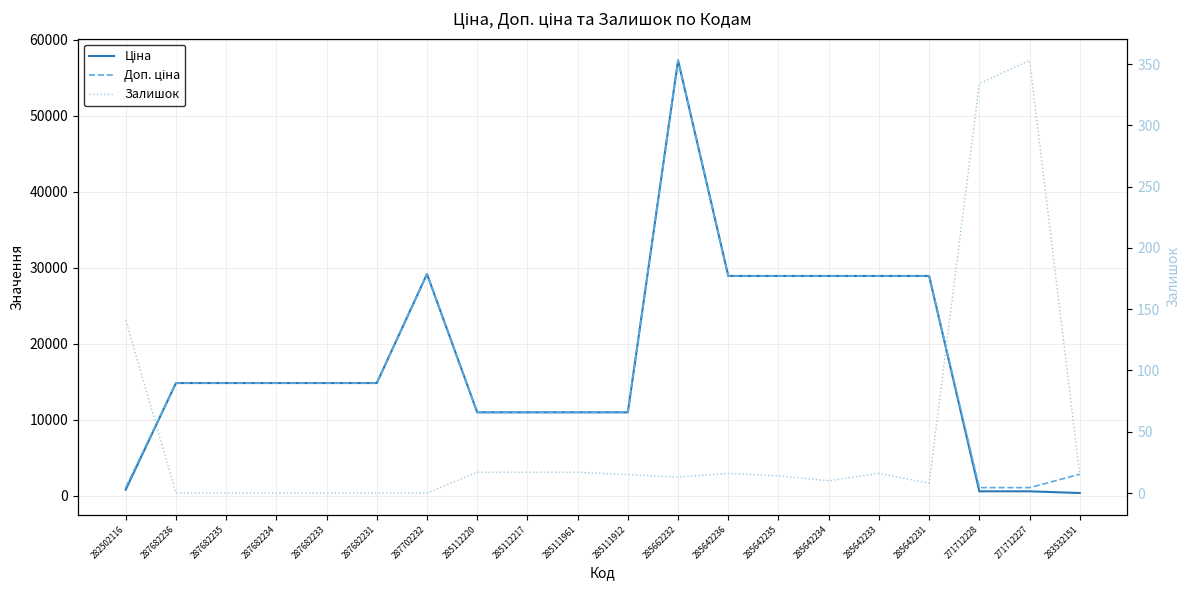

What is the difference between the maximum and minimum values in the Залишок series?

353.0